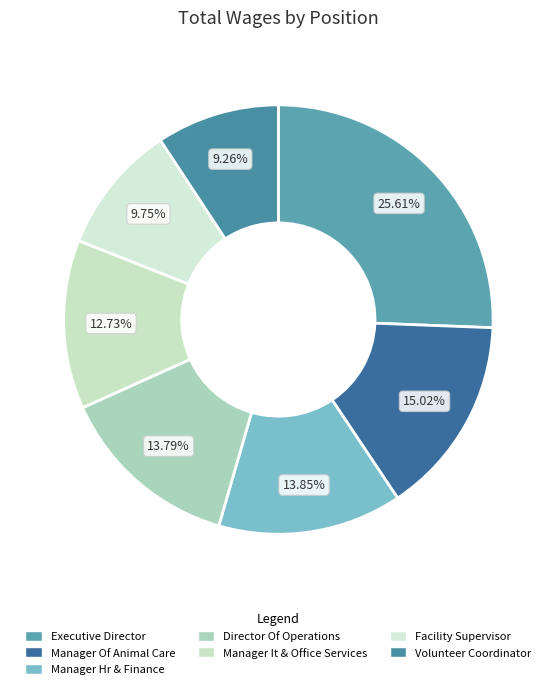

What is the total percentage of Executive Director and Manager Hr & Finance?

39.5%